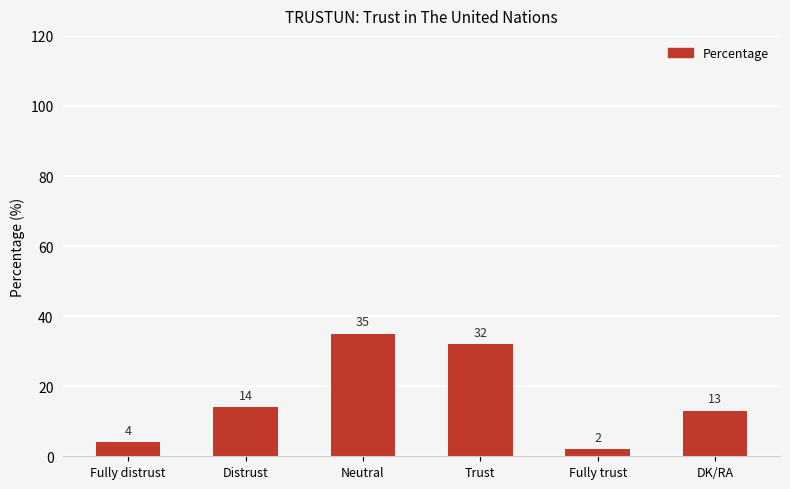

Reading right to left, what are all the values shown in this chart?

DK/RA=13	Fully trust=2	Trust=32	Neutral=35	Distrust=14	Fully distrust=4